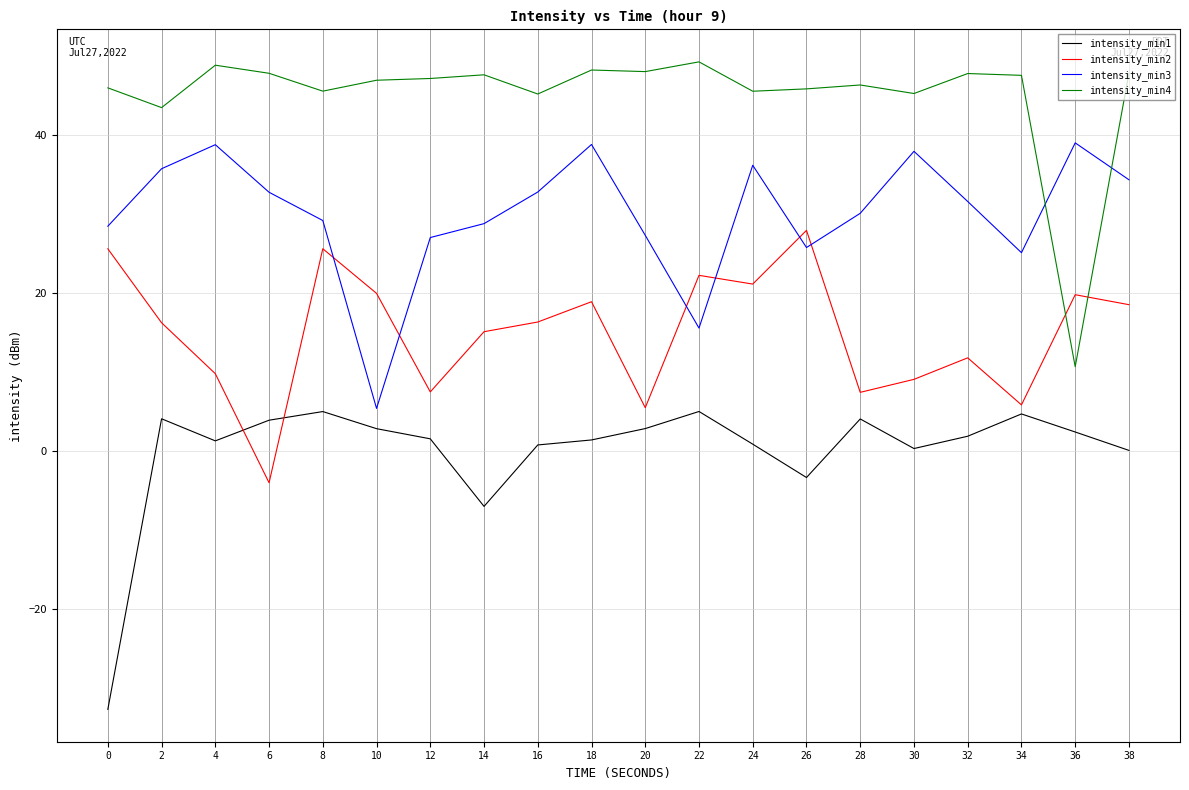

How many interior local valleys does the intensity_min3 series have?

4